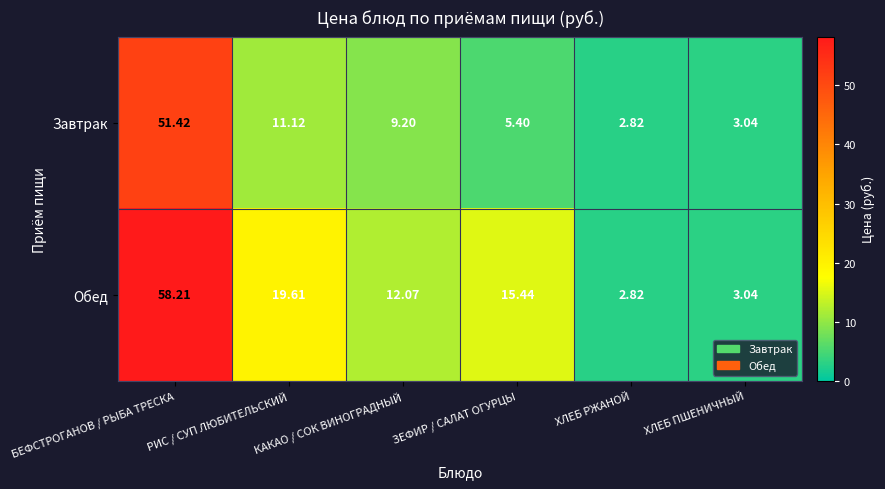

At which label is Завтрак closest to 27?

РИС / СУП ЛЮБИТЕЛЬСКИЙ